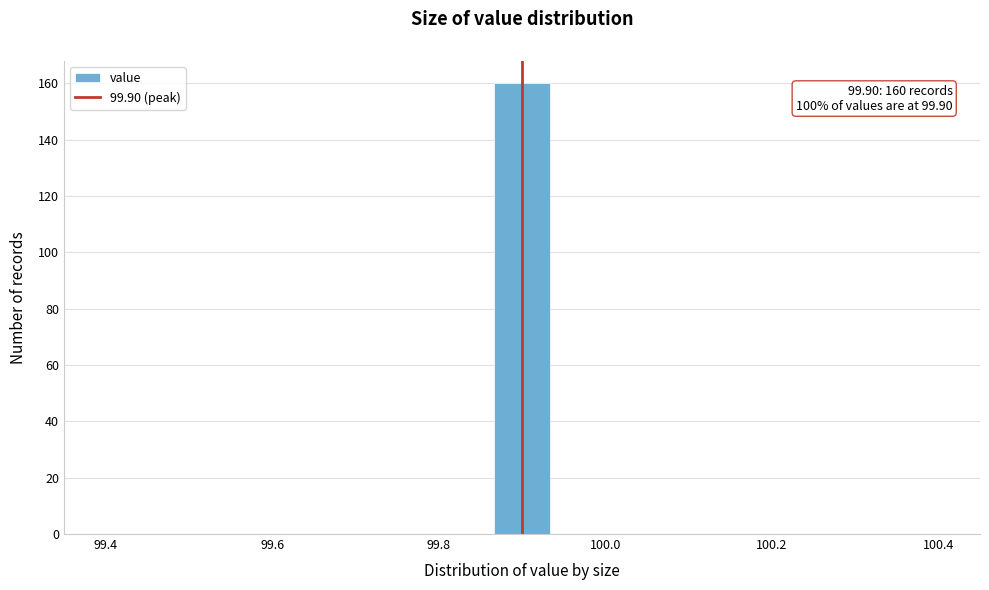

Read against the x-axis, roughly where is the centre of the tallest bar?

99.90